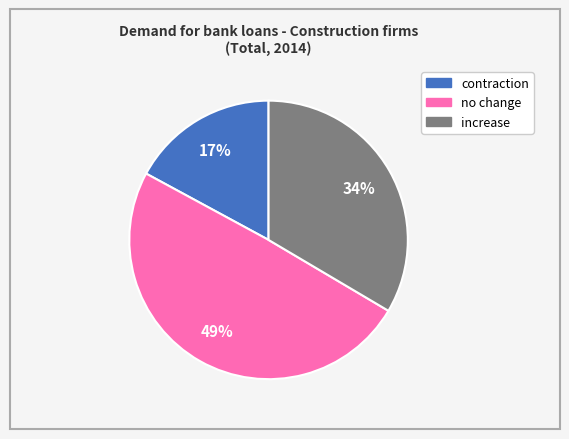

What is the smallest slice in the pie chart?

contraction